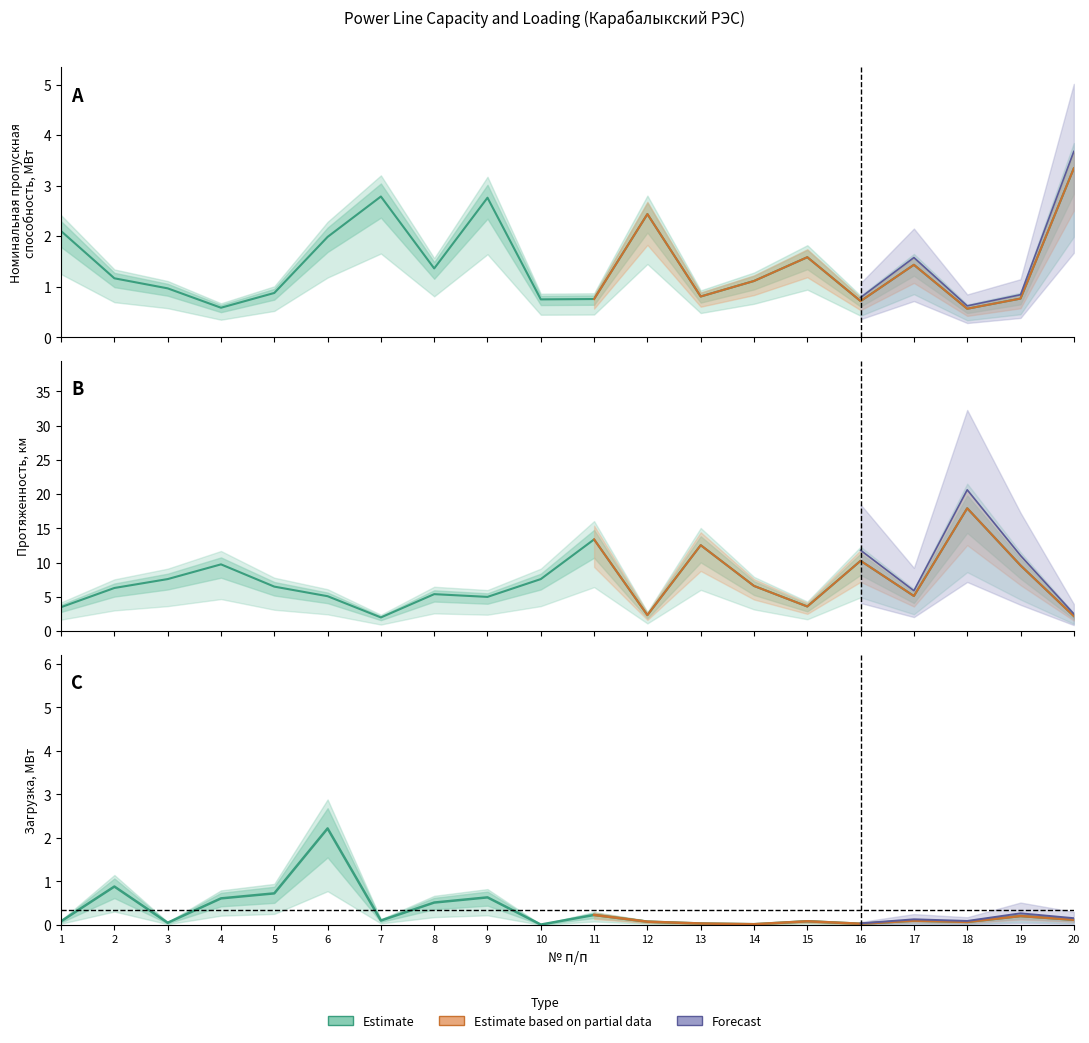

Is it true that Протяженность, км equals 2.4 at 3?

False